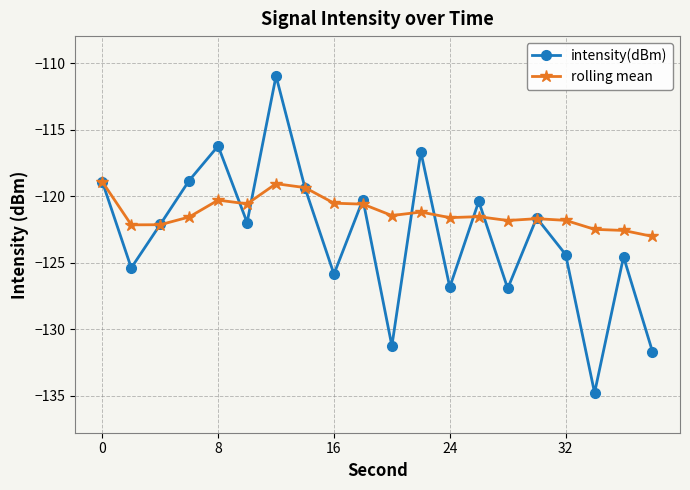

In intensity(dBm), how many points are higher than both neighbors (excluding endpoints)?

7